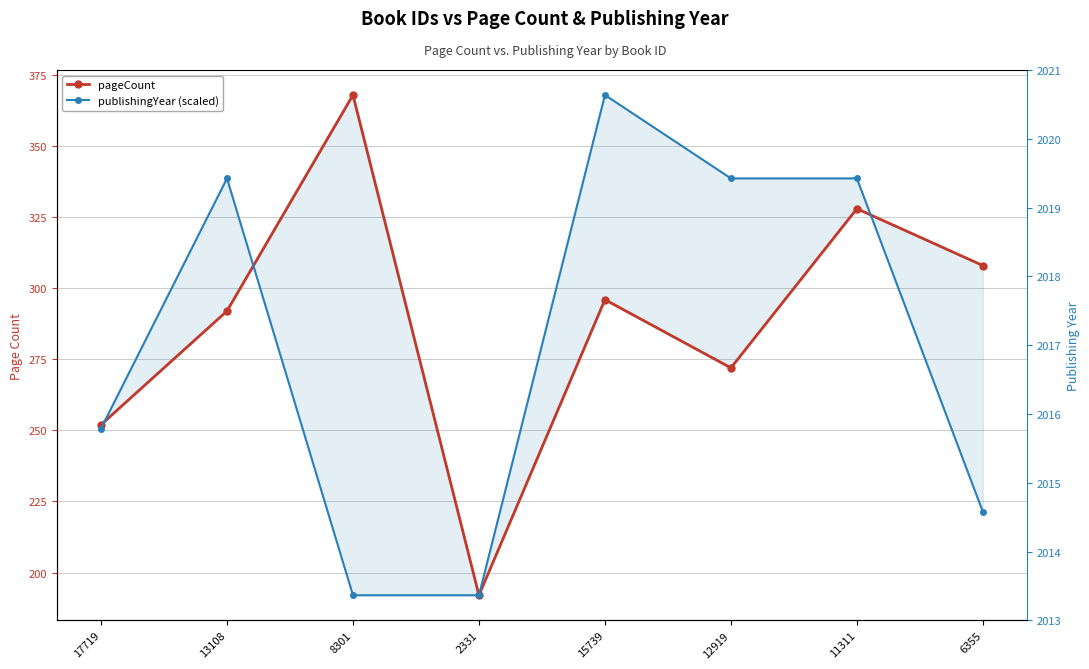

True or false: pageCount and publishingYear cross at least once.

False